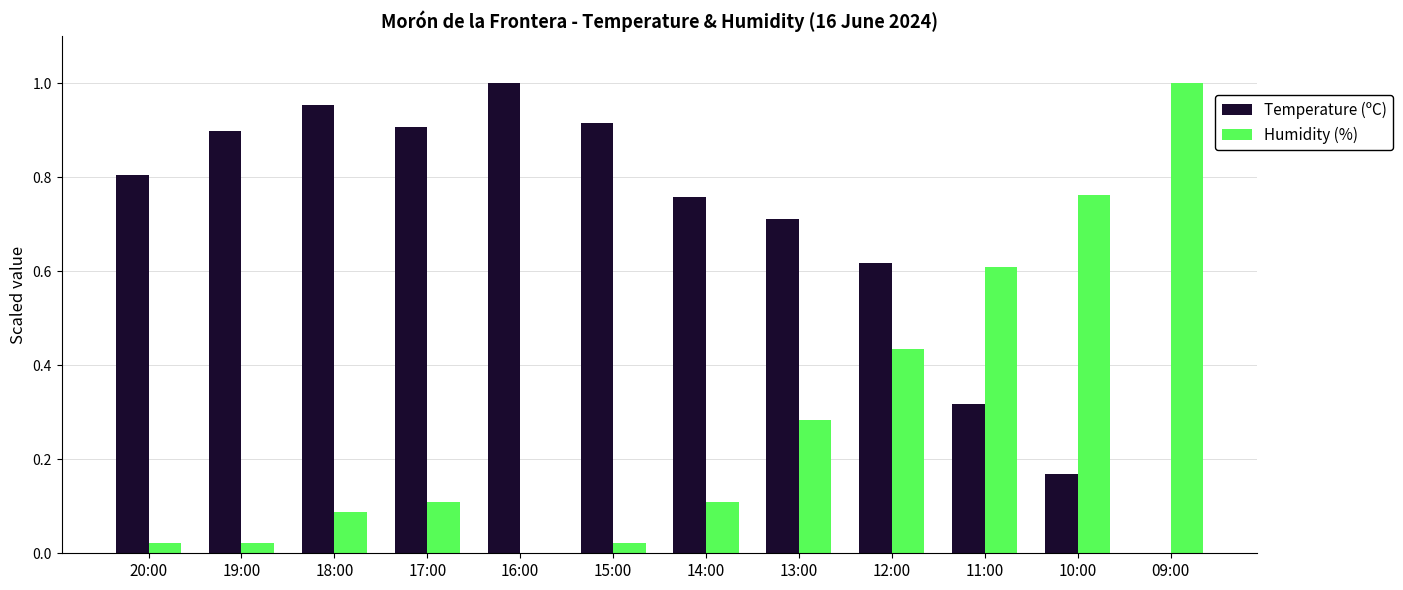

Which series has the largest total across all categories?

Temperature (ºC)